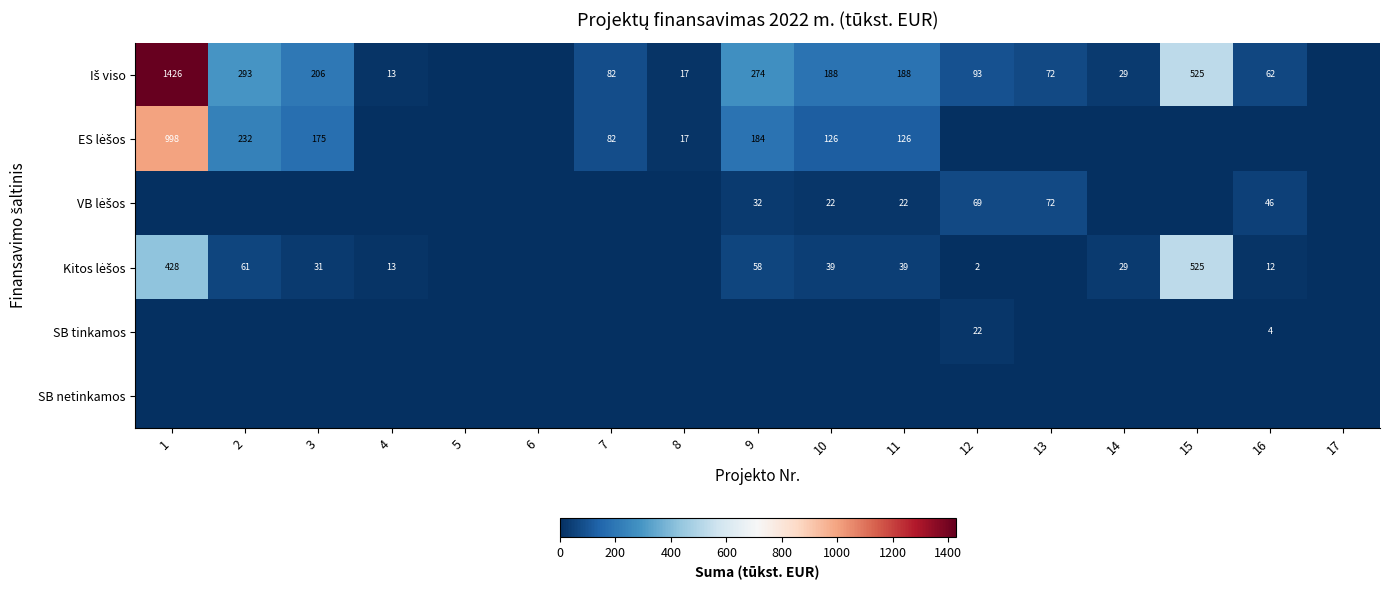

At which label does SB tinkamos reach its minimum?

1